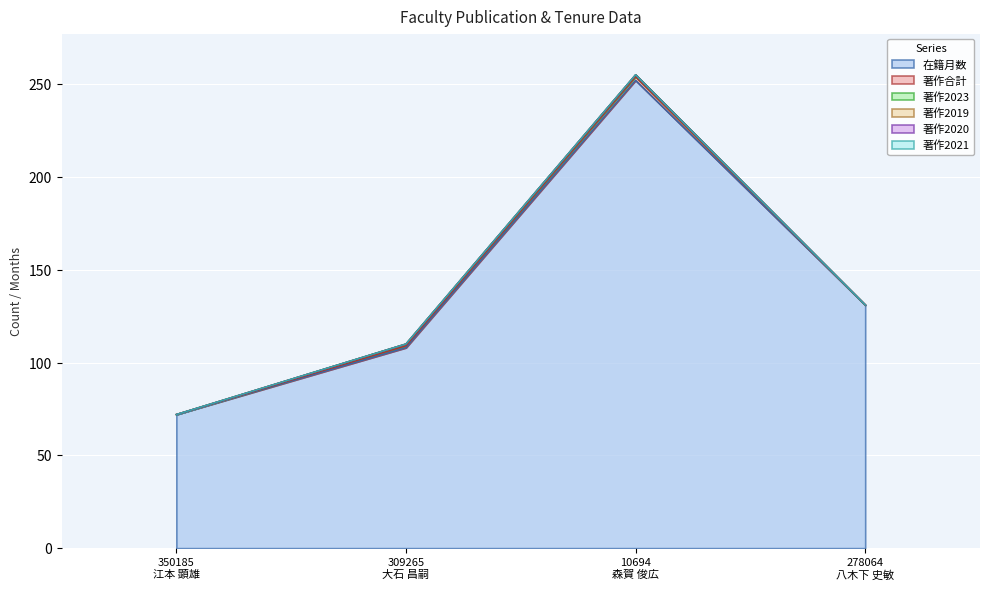

Reading right to left, transcribe all the data shown in this chart.

在籍月数: 278064
八木下 史敏=131	10694
森賀 俊広=252	309265
大石 昌嗣=108	350185
江本 顕雄=72
著作合計: 278064
八木下 史敏=0	10694
森賀 俊広=2	309265
大石 昌嗣=1	350185
江本 顕雄=0
著作2023: 278064
八木下 史敏=0	10694
森賀 俊広=1	309265
大石 昌嗣=1	350185
江本 顕雄=0
著作2019: 278064
八木下 史敏=0	10694
森賀 俊広=0	309265
大石 昌嗣=0	350185
江本 顕雄=0
著作2020: 278064
八木下 史敏=0	10694
森賀 俊広=0	309265
大石 昌嗣=0	350185
江本 顕雄=0
著作2021: 278064
八木下 史敏=0	10694
森賀 俊広=0	309265
大石 昌嗣=0	350185
江本 顕雄=0